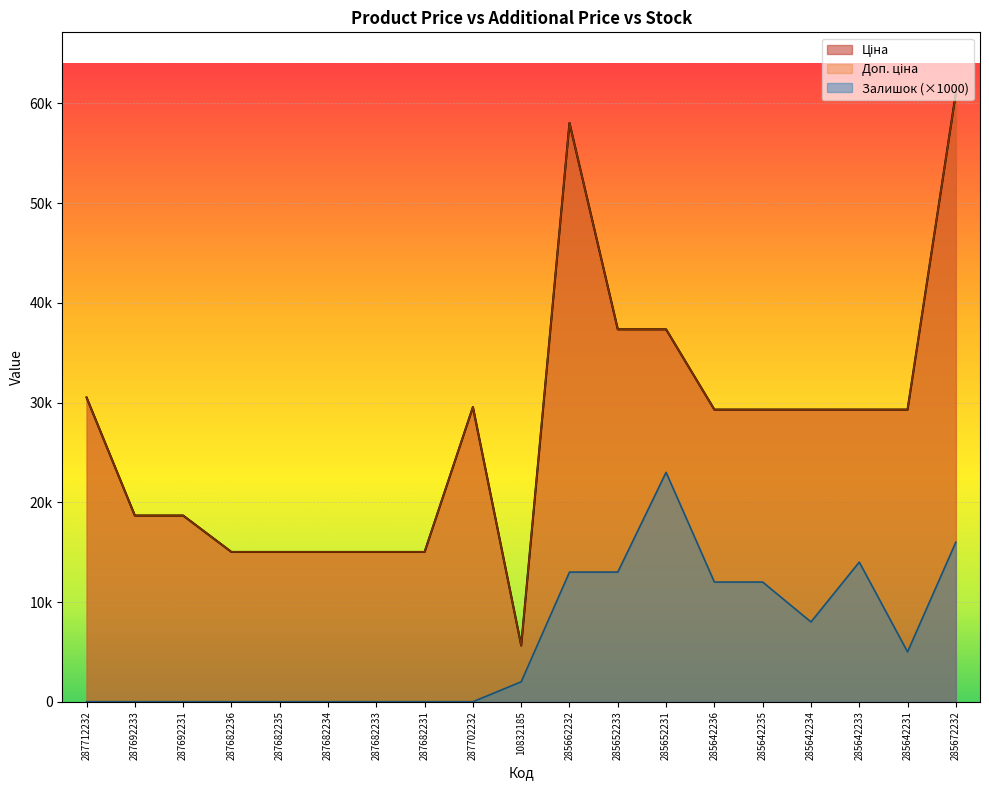

List the series in order of their peak value, lowest first.

Залишок, Ціна, Доп. ціна